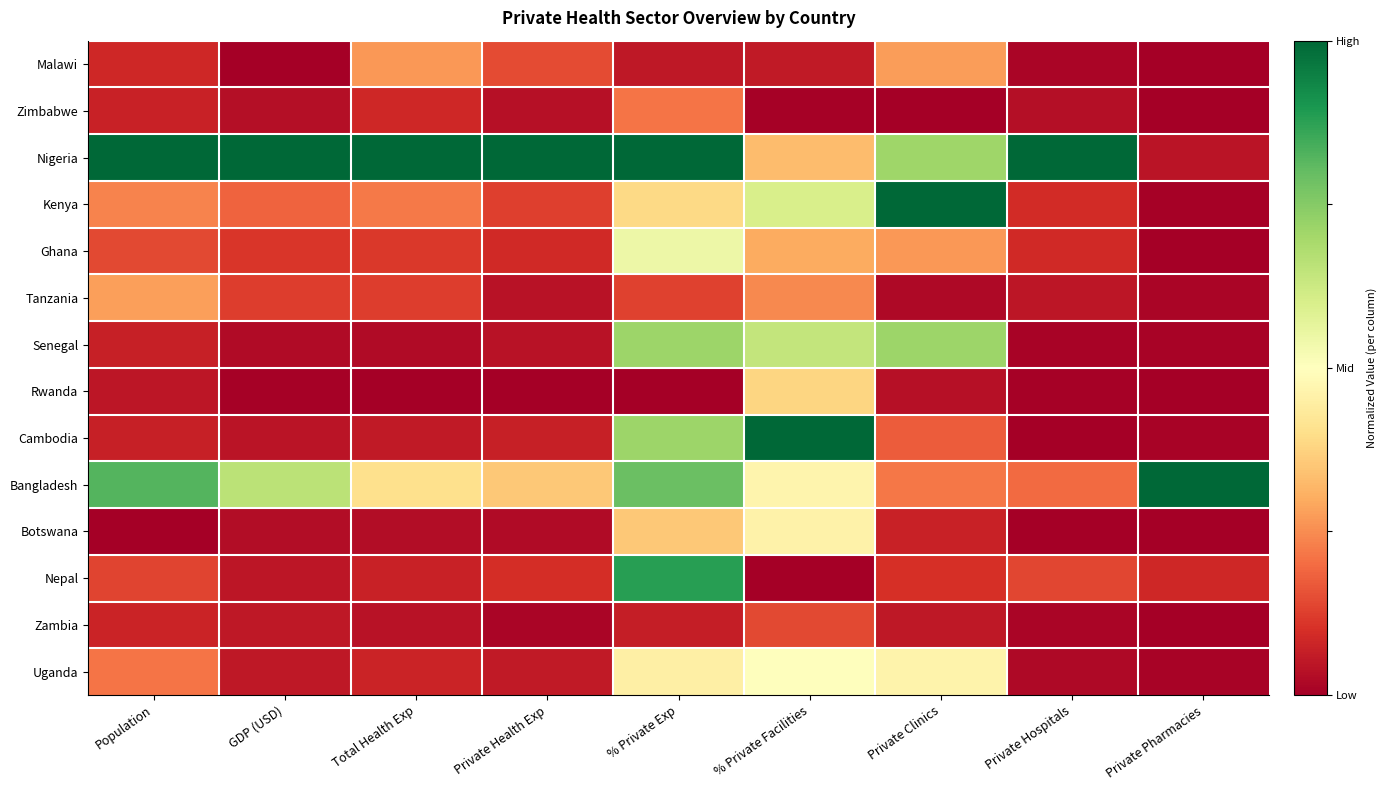

At GDP (USD), list the series in order from smallest to largest.

Malawi, Rwanda, Senegal, Botswana, Zimbabwe, Cambodia, Nepal, Zambia, Uganda, Ghana, Tanzania, Kenya, Bangladesh, Nigeria